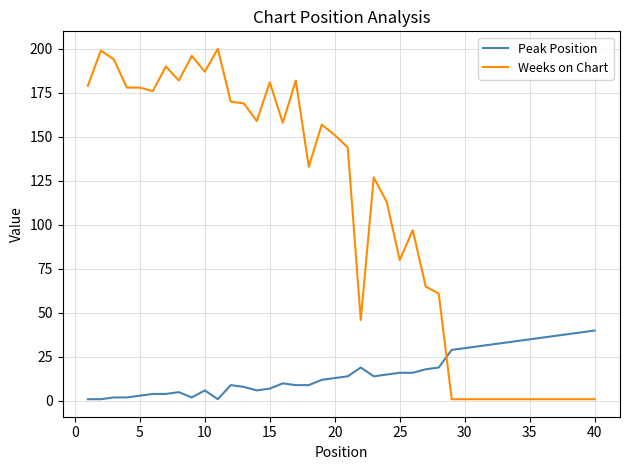

Which series has the largest total across all categories?

Weeks on Chart